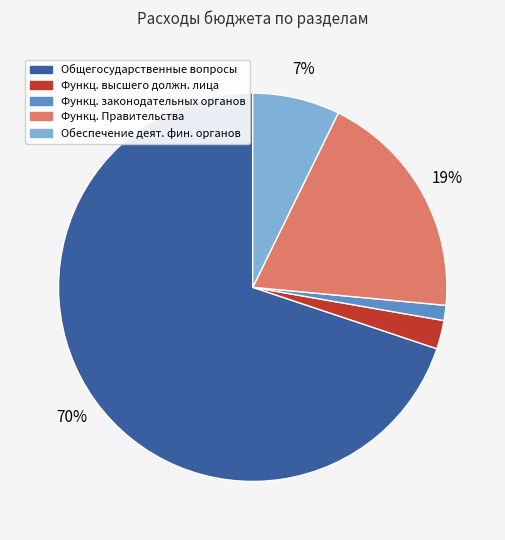

To the nearest percent, what is the average slice percentage?

20%